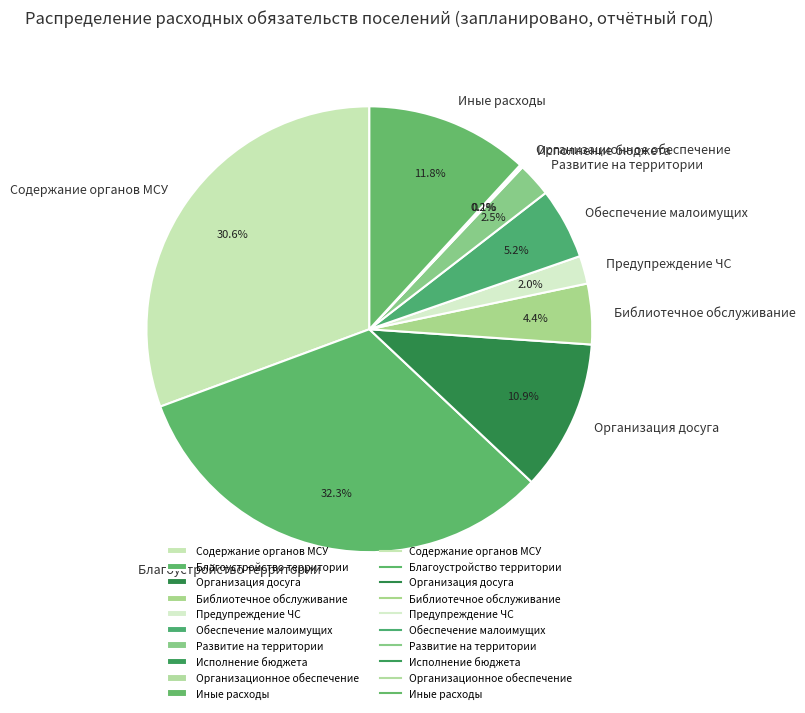

Approximately how many times larger is the value at Библиотечное обслуживание compared to Предупреждение ЧС?

2.2